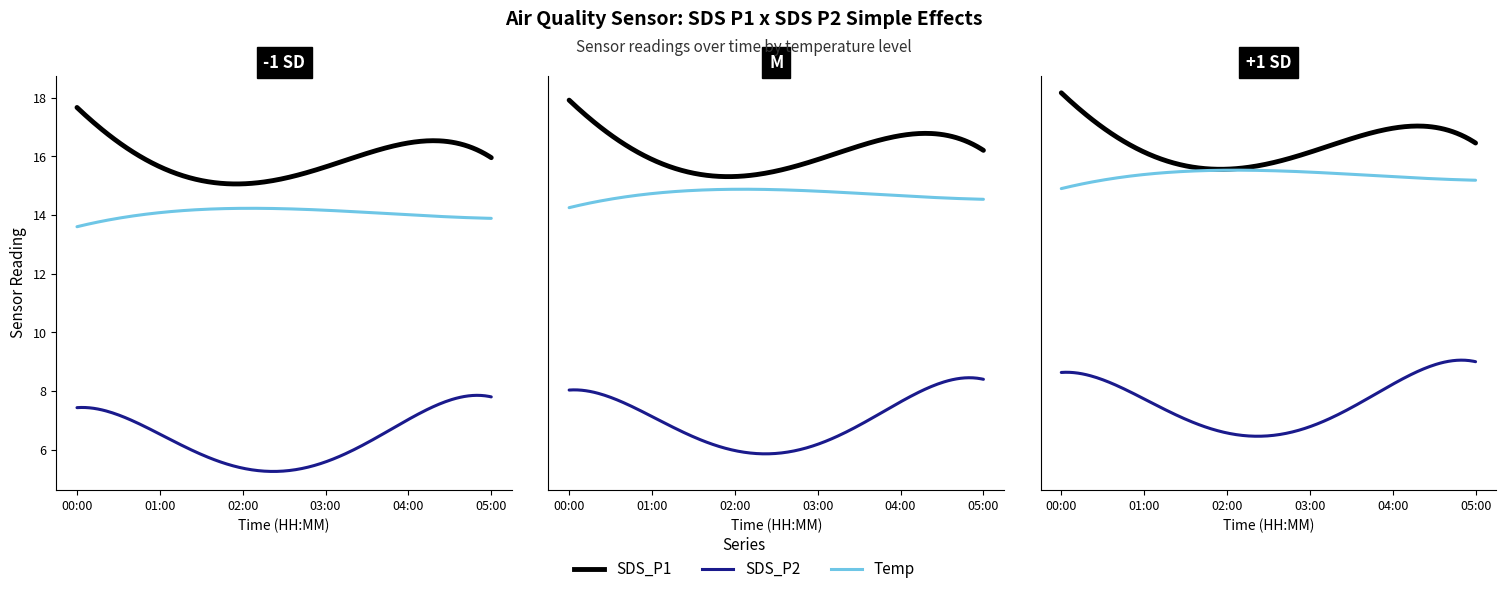

Which category has the highest value in the SDS_P2 series?

05:00